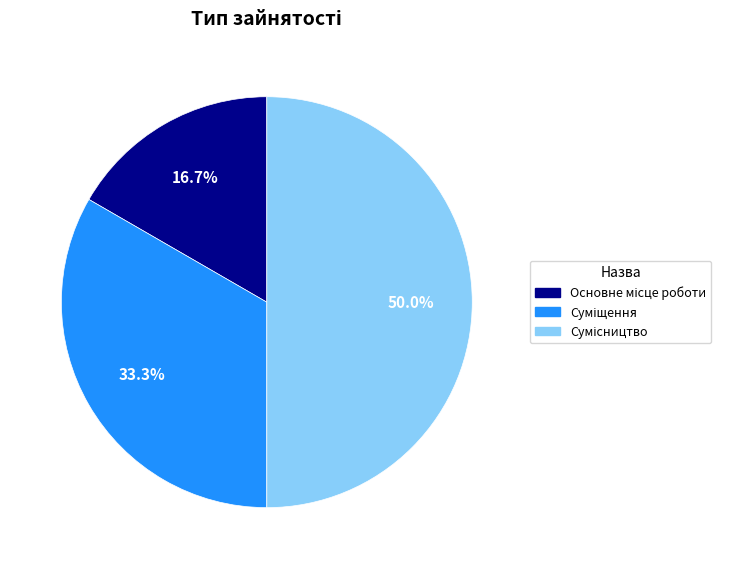

To the nearest percent, what portion does Основне місце роботи represent?

17%